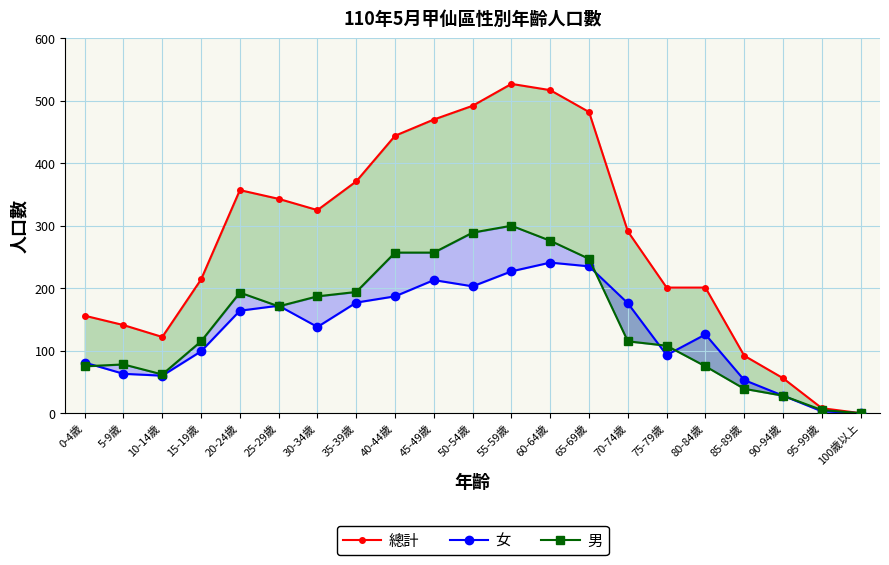

At which category does 女 reach its first local peak?

25-29歲